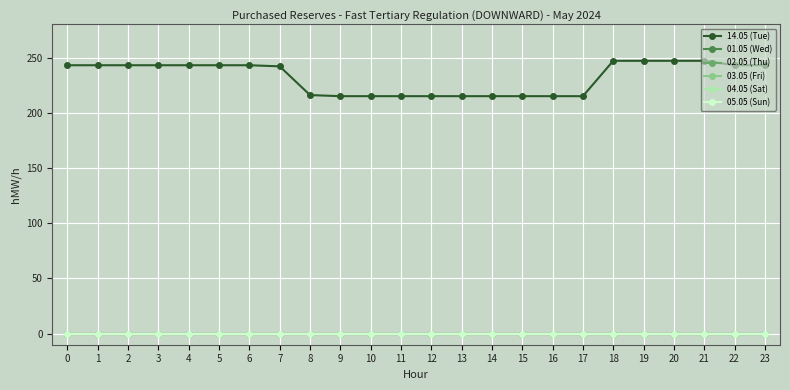

Does the chart have visible grid lines?

Yes